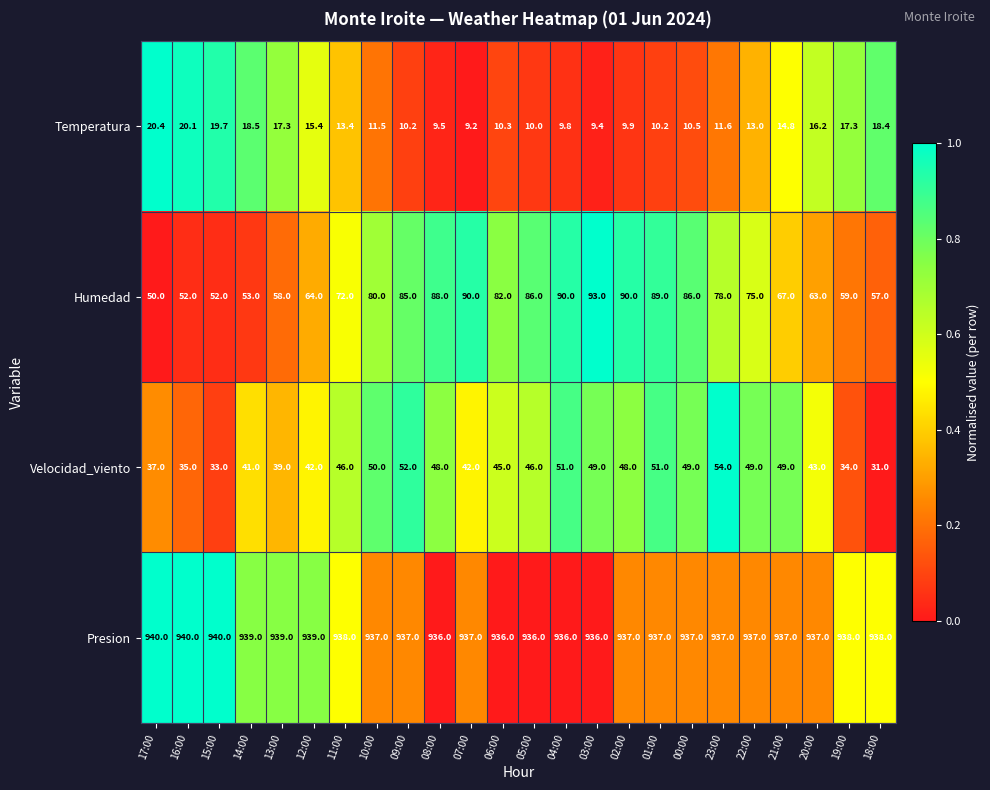

What is the sum of all Velocidad_viento values?

1064.0